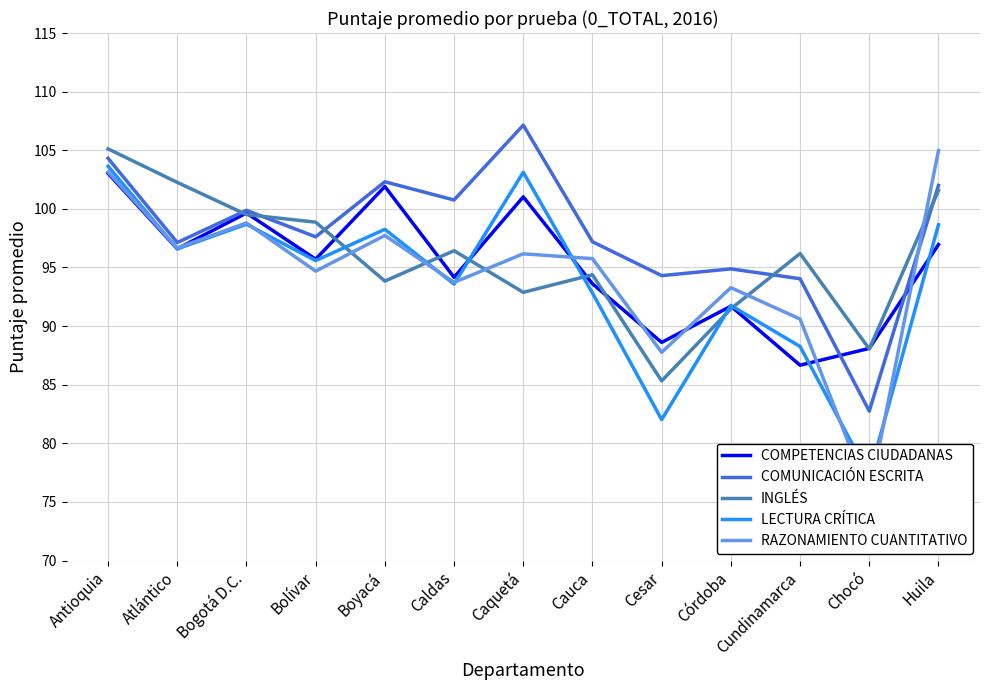

Rank the series by their average value, from highest to lowest.

COMUNICACIÓN ESCRITA, INGLÉS, COMPETENCIAS CIUDADANAS, RAZONAMIENTO CUANTITATIVO, LECTURA CRÍTICA